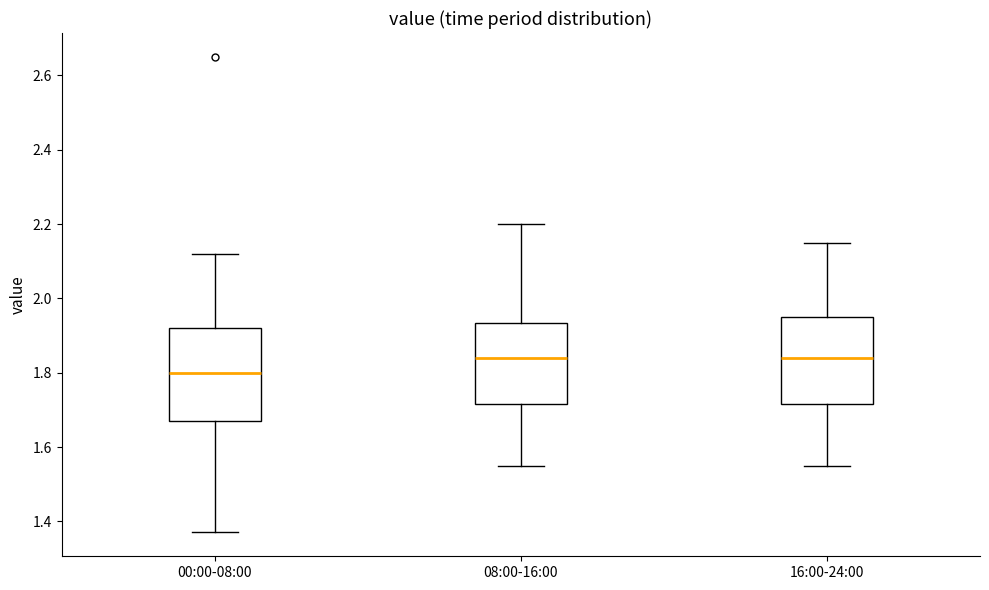

Reading left to right, transcribe this box plot: for each box, give where its median line is, the range the box spans, and where its two whiskers end, as read against the y-axis. The values are not printed on the chart, so give them approximately, as read against the axis.

00:00-08:00: median 1.80, box 1.68 to 1.92, whiskers 1.38 to 2.12
08:00-16:00: median 1.84, box 1.72 to 1.94, whiskers 1.56 to 2.20
16:00-24:00: median 1.84, box 1.72 to 1.96, whiskers 1.56 to 2.16